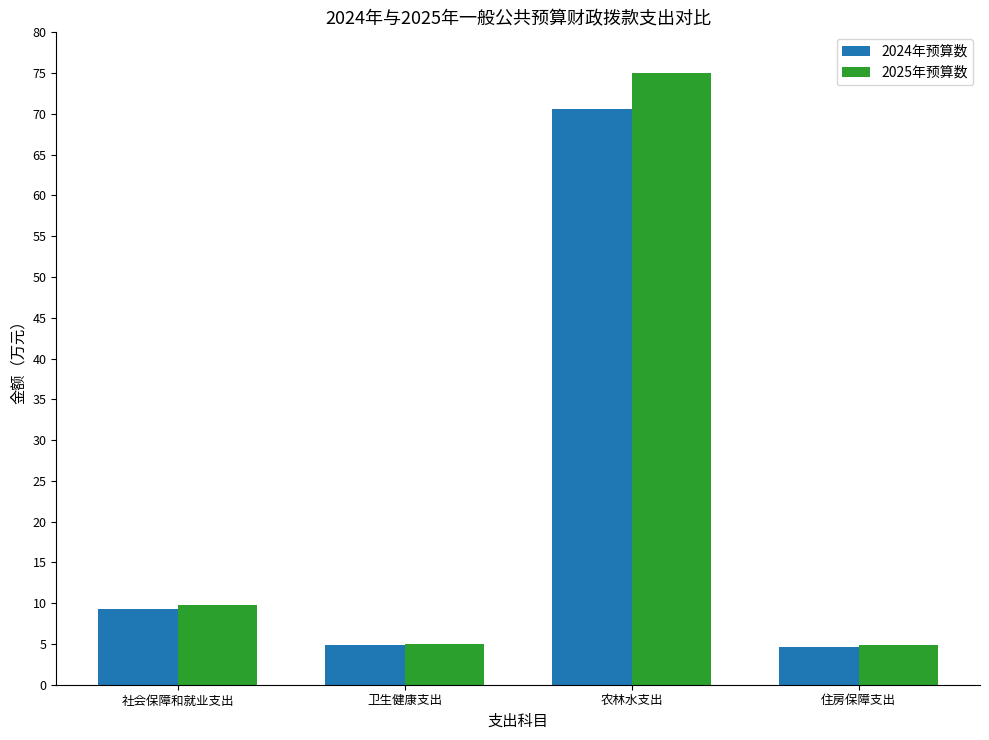

List the series in order of their peak value, highest first.

2025年预算数, 2024年预算数